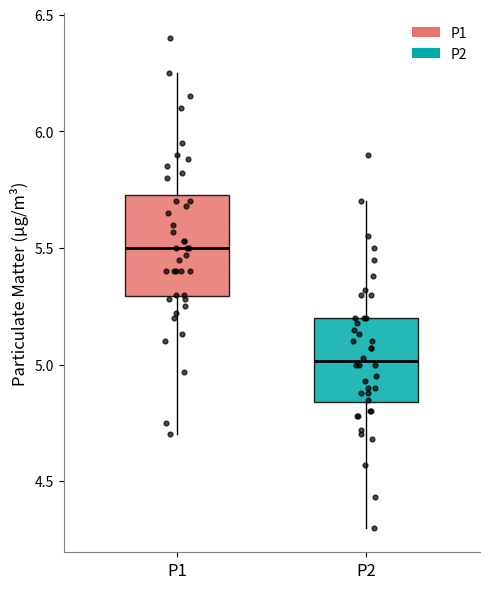

Where is the lower edge of the box for P1 on the y-axis? The values are not printed on the chart, so give them approximately, as read against the axis.

5.30